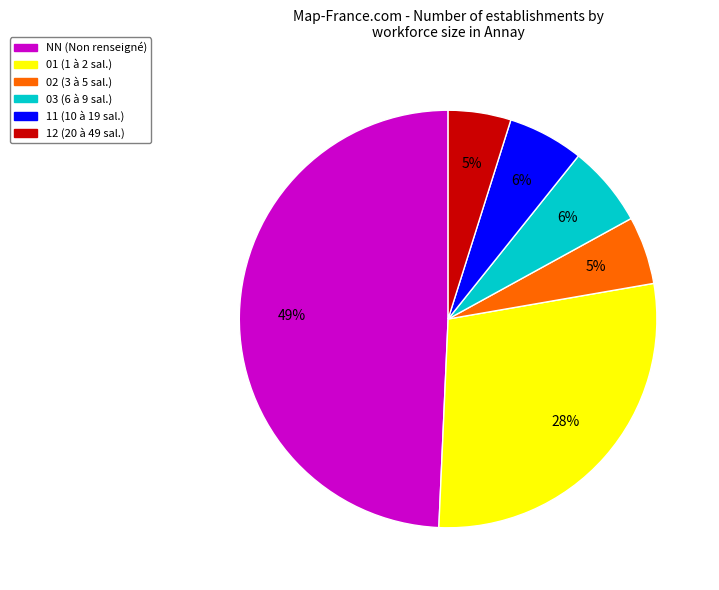

To the nearest percent, what is the average slice percentage?

17%